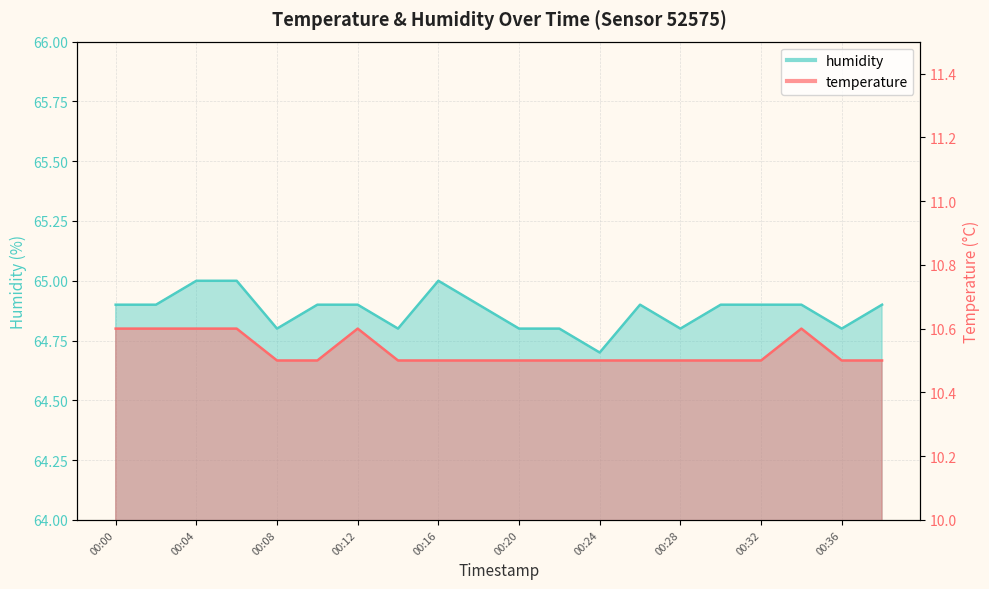

How many distinct data groups are displayed?

2